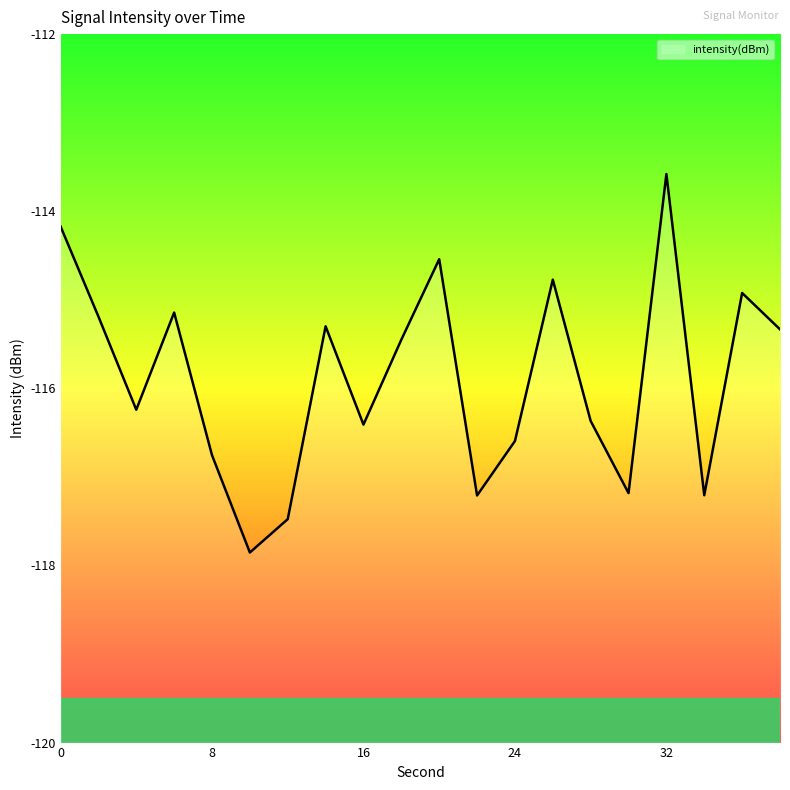

How many lines are shown in the chart?

1